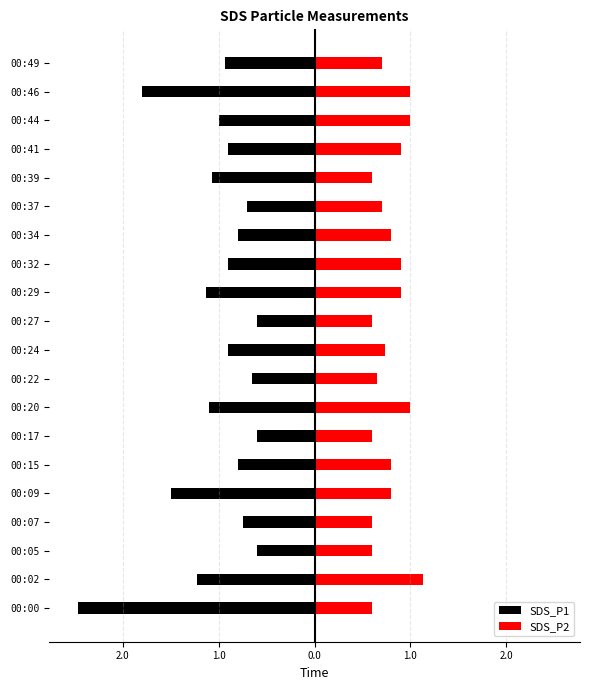

How many bars are there in each group?

2